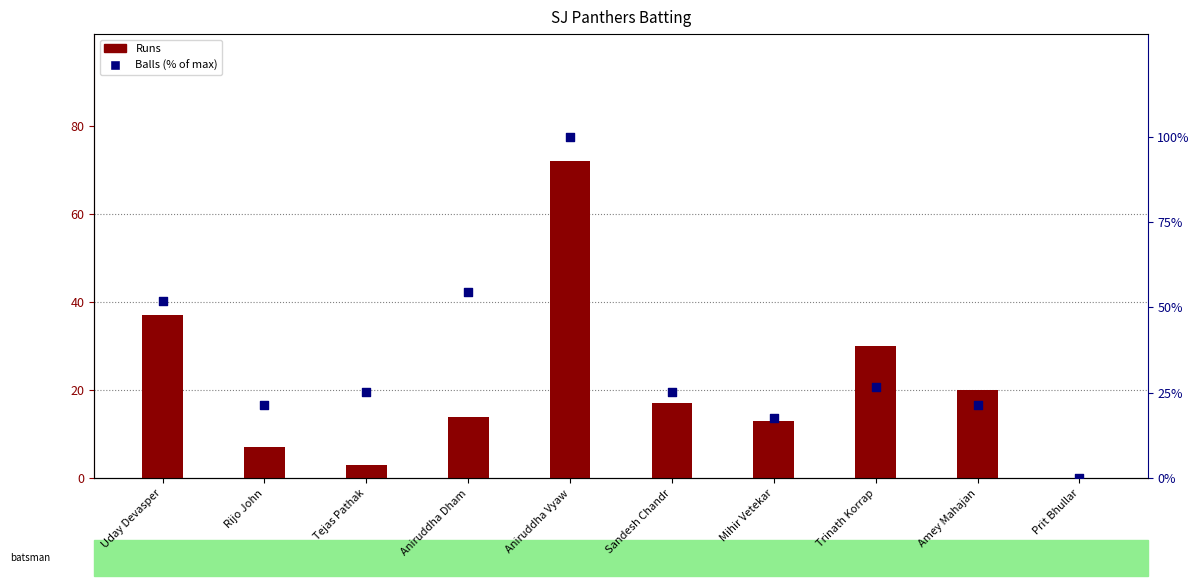

Which series has the largest total across all categories?

Balls (% of max)